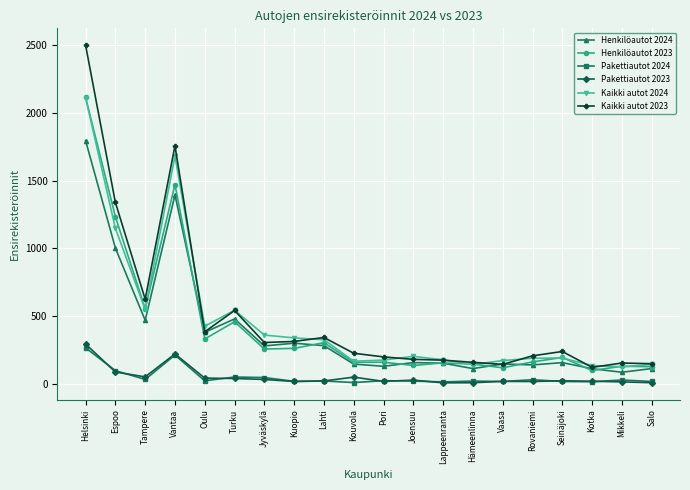

How many lines are shown in the chart?

6